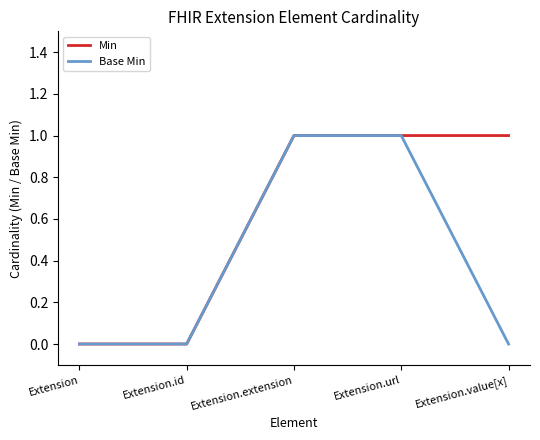

List the series in order of their overall mean, highest first.

Min, Base Min